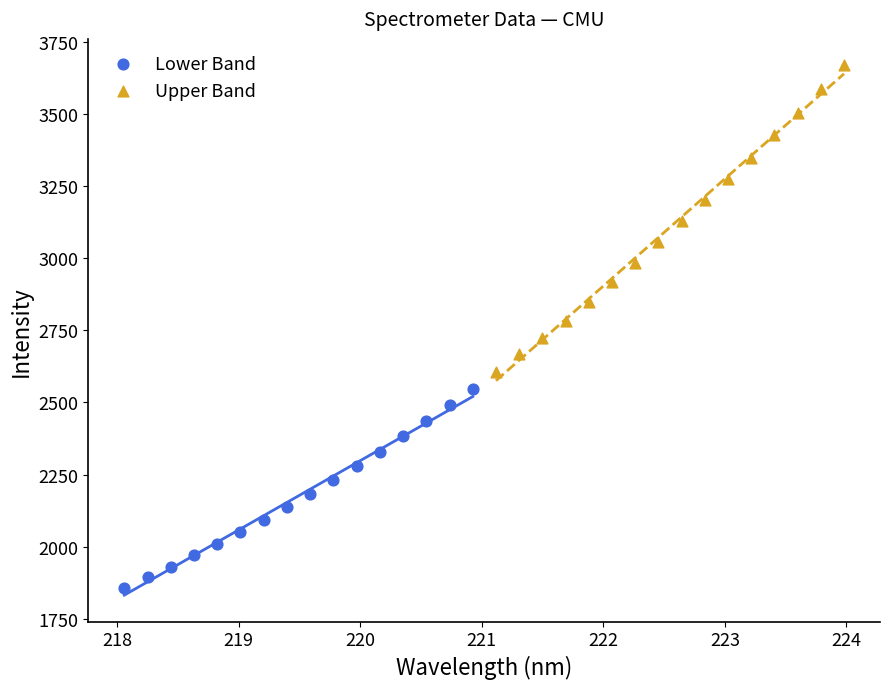

Which series contains the lowest Y value?

Lower Band